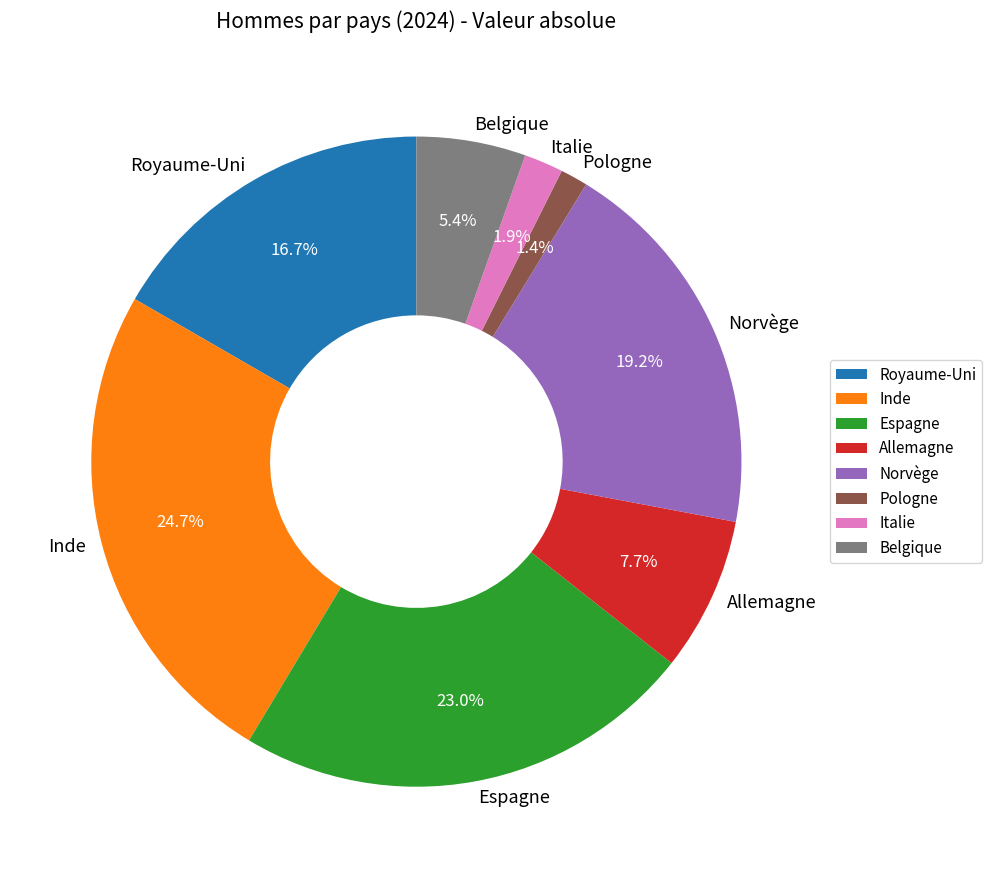

What percentage is NOT represented by Norvège?

80.8%